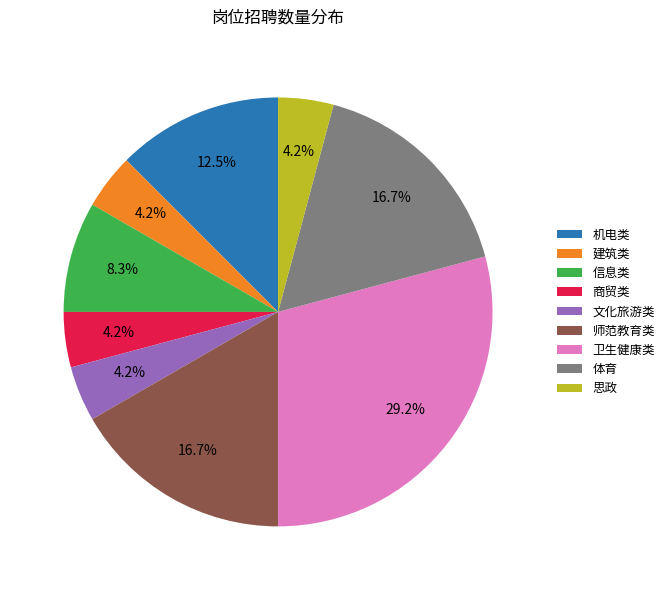

Is there a majority slice in this chart?

No